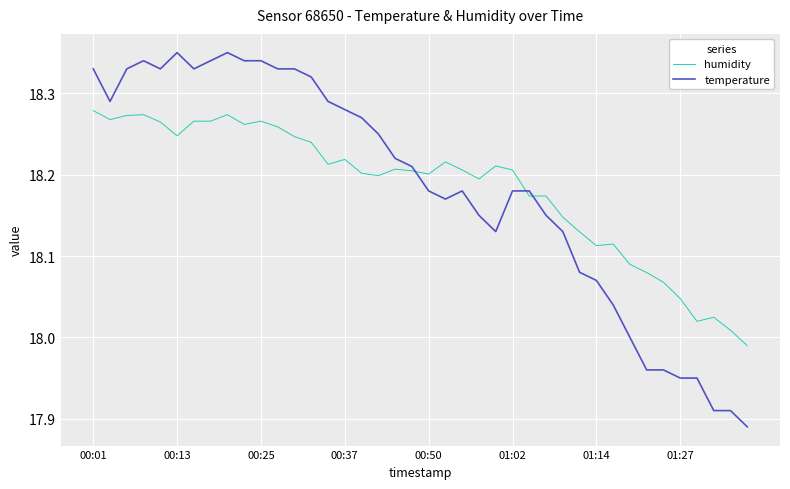

After their last crossing, which series has the higher values: temperature or humidity?

humidity